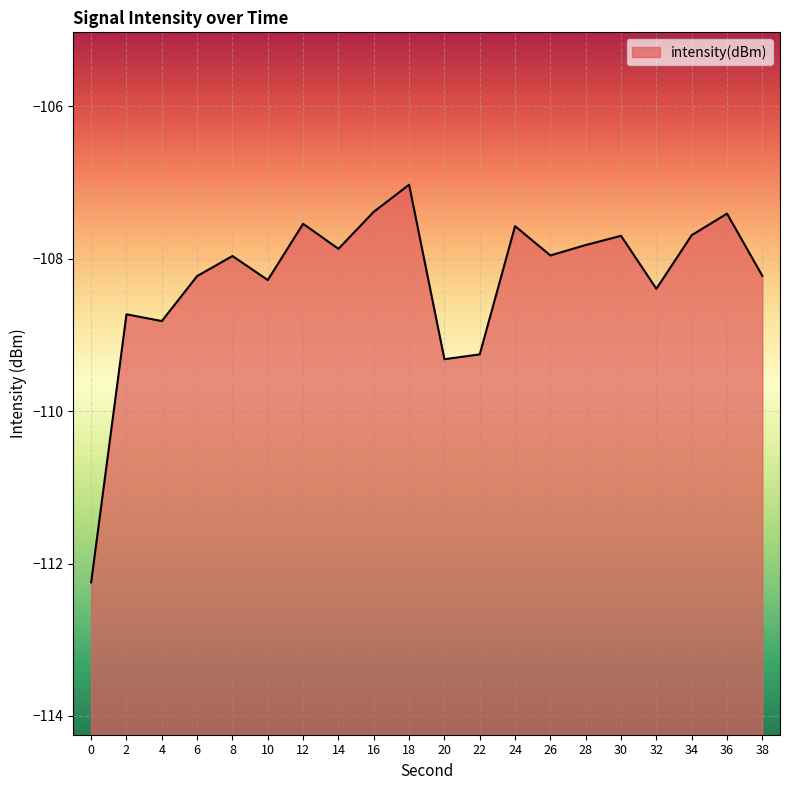

What is the value of the 2nd point from the left?

-108.7